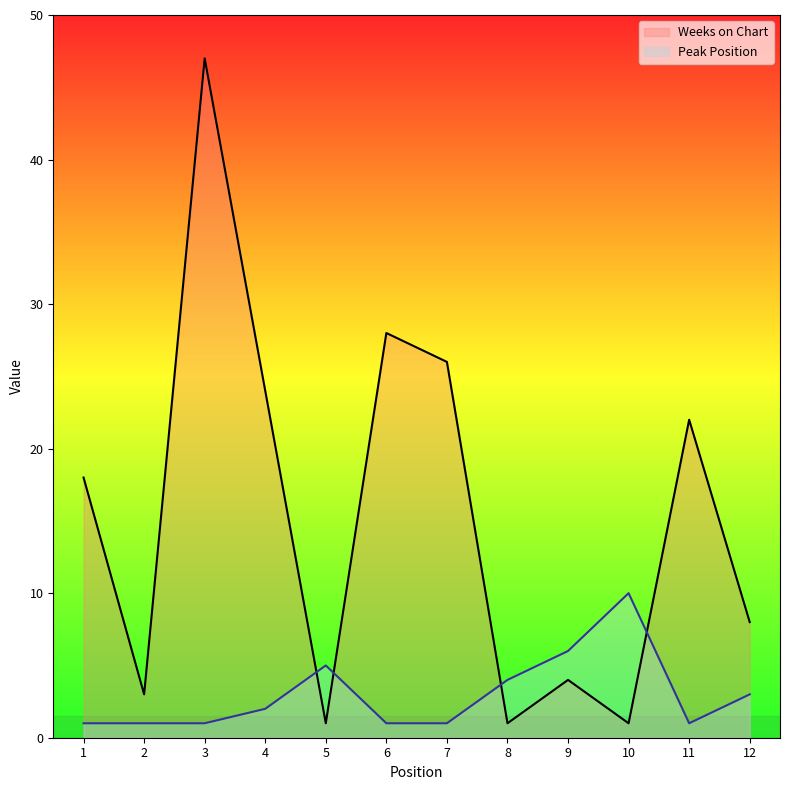

What is the sum of the Weeks on Chart values at 3 and 4?

71